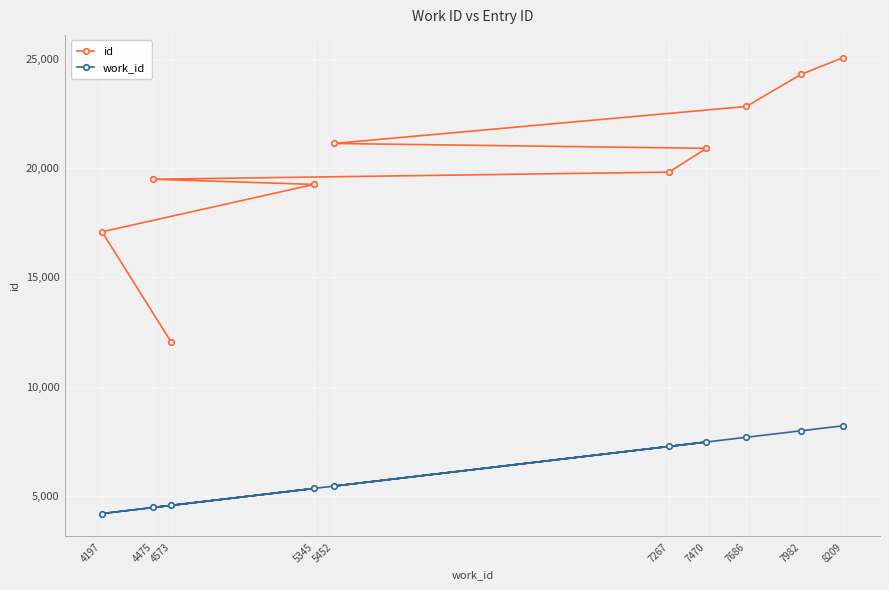

Which category has the highest value in the id series?

8209